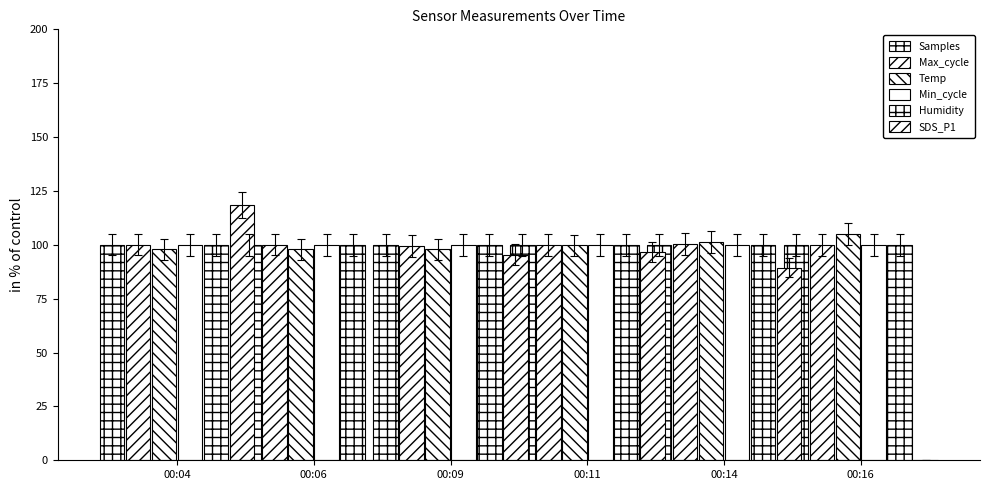

The value of Humidity at 00:09 is 100.0. True or false?

True